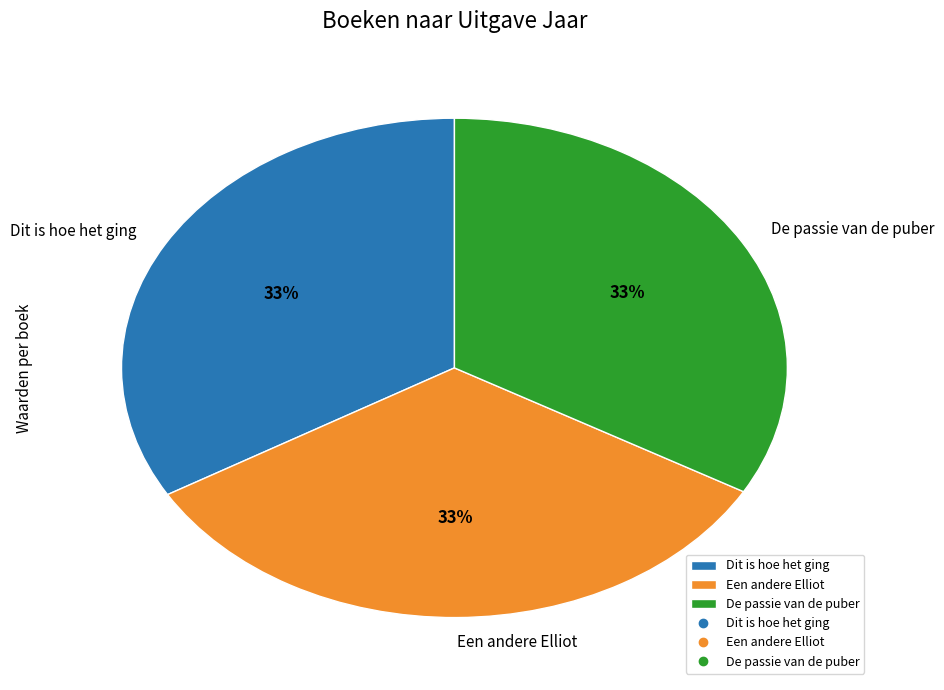

Is it true that Een andere Elliot is 33% of the pie?

True